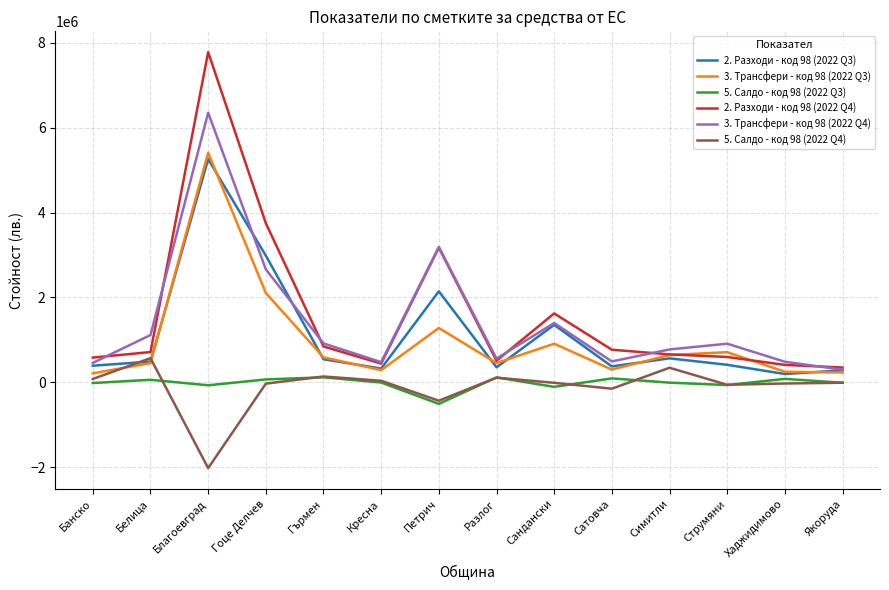

Does the chart display data point markers on the line(s)?

No